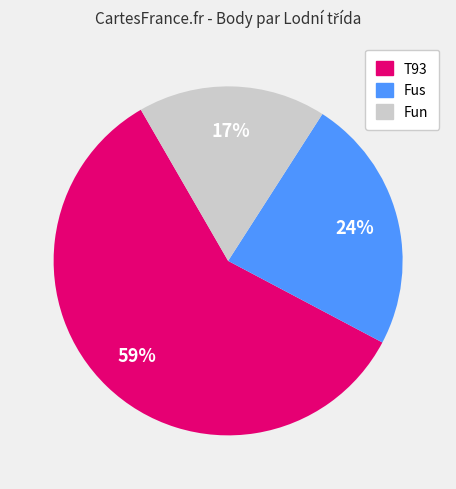

Is there any slice that represents more than half of the pie?

Yes